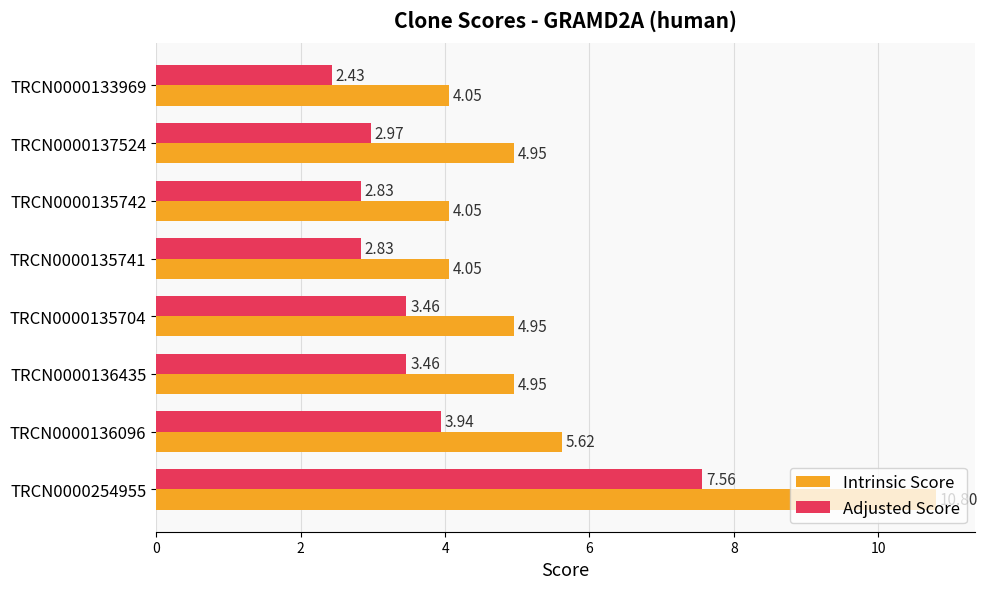

What is the difference between the second highest and second lowest values in the Adjusted Score series?

1.1